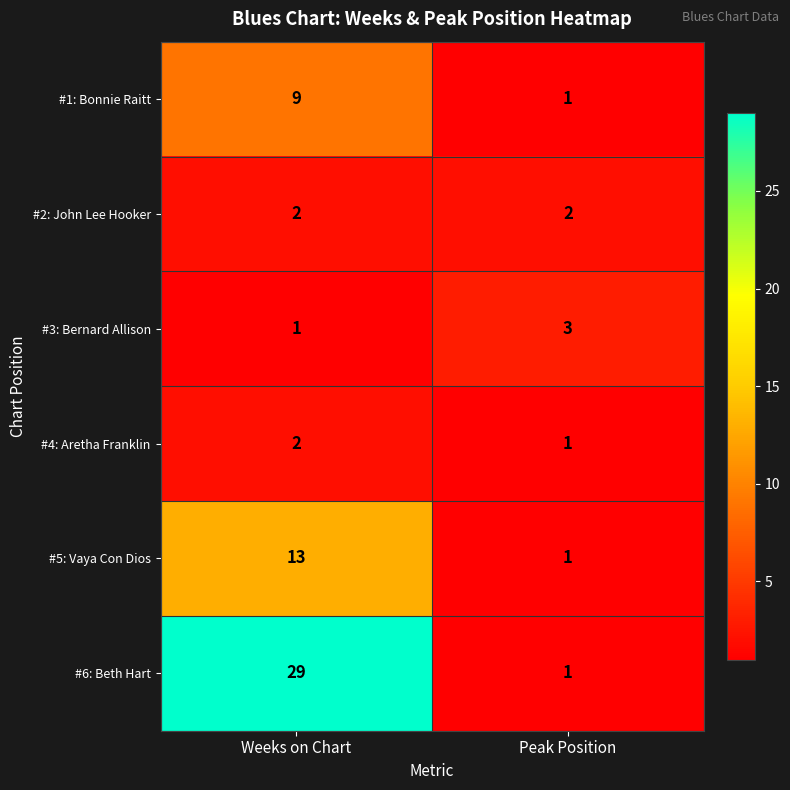

Where is #3: Bernard Allison nearest to the value 2?

Weeks on Chart